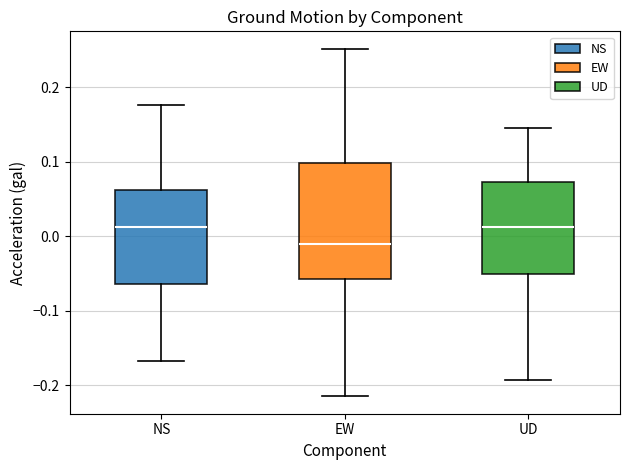

Where is the lower edge of the box for UD on the y-axis? The values are not printed on the chart, so give them approximately, as read against the axis.

-0.05